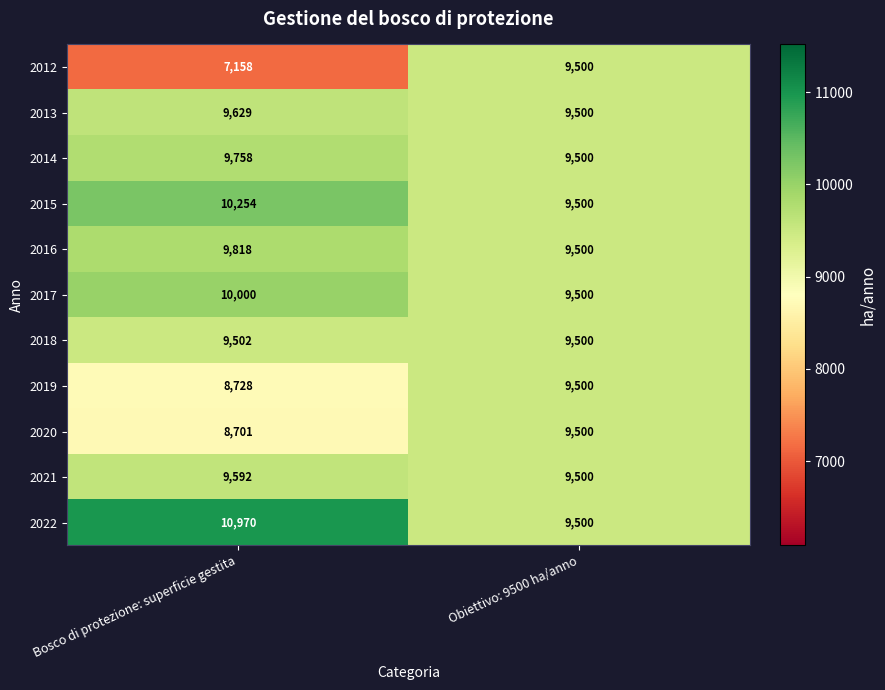

At which category is the sum across all series the highest?

Obiettivo: 9500 ha/anno